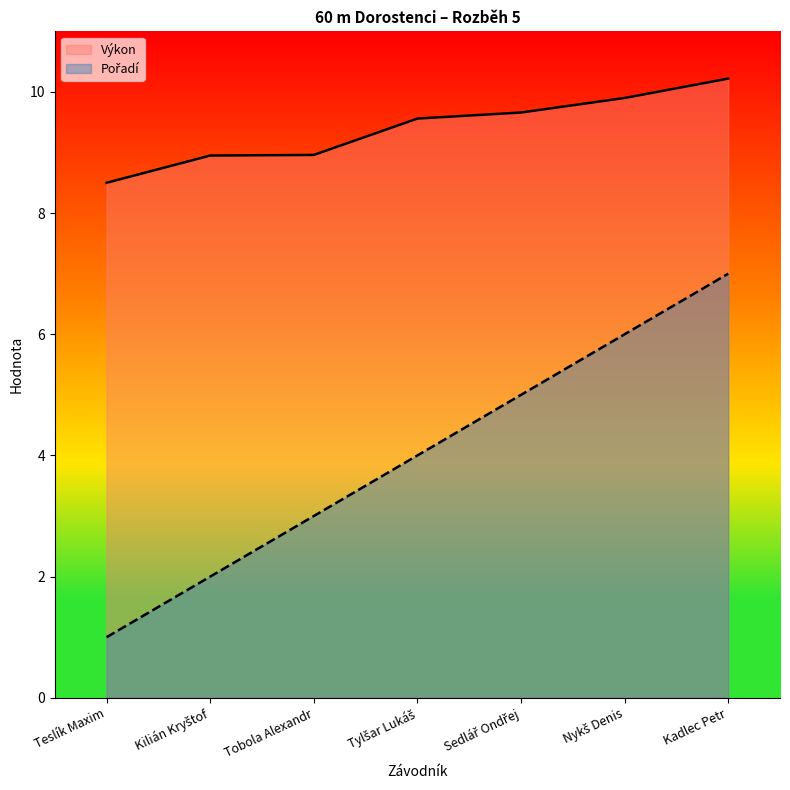

How many distinct data groups are displayed?

2